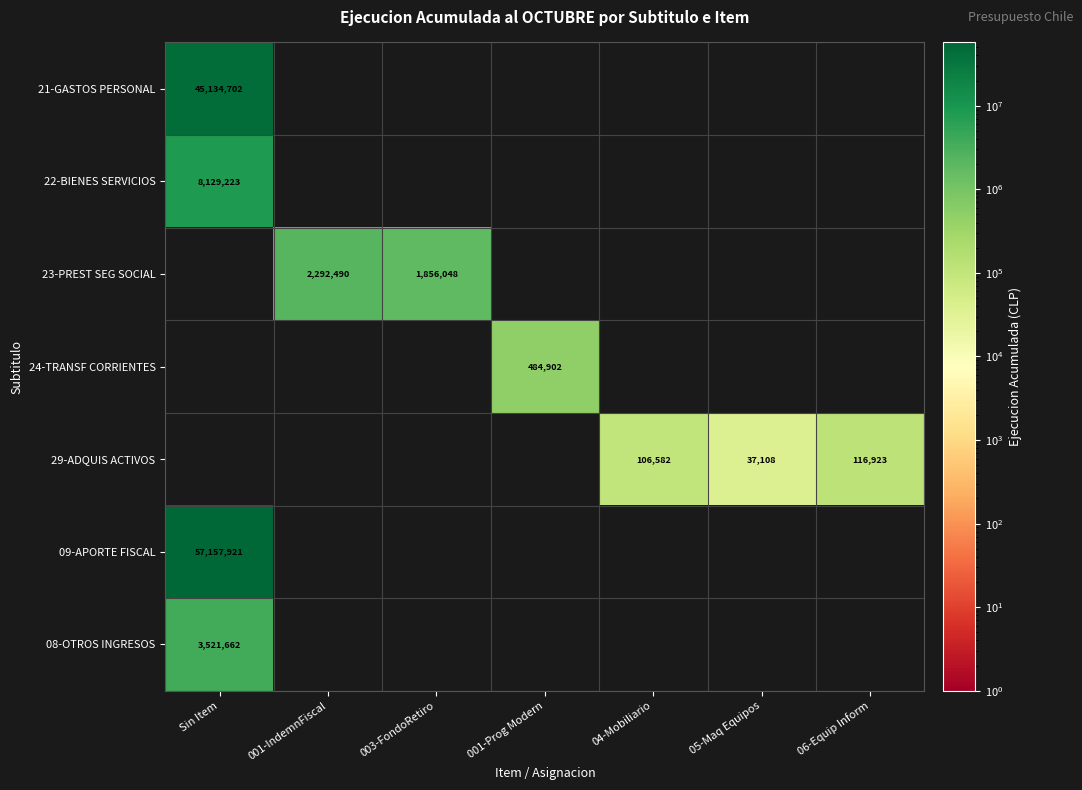

Is it true that 29-ADQUIS ACTIVOS equals 55977 at 05-Maq Equipos?

False